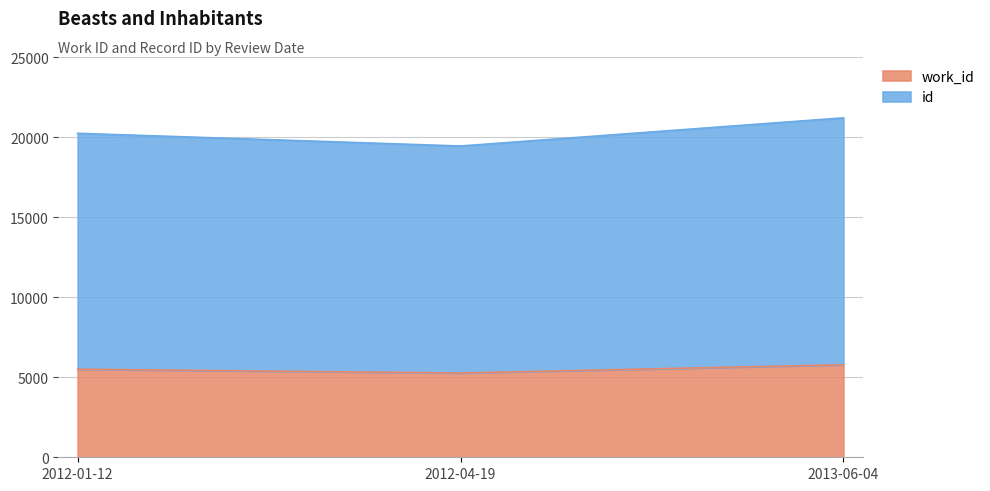

How many data points in id are above 20244?

1